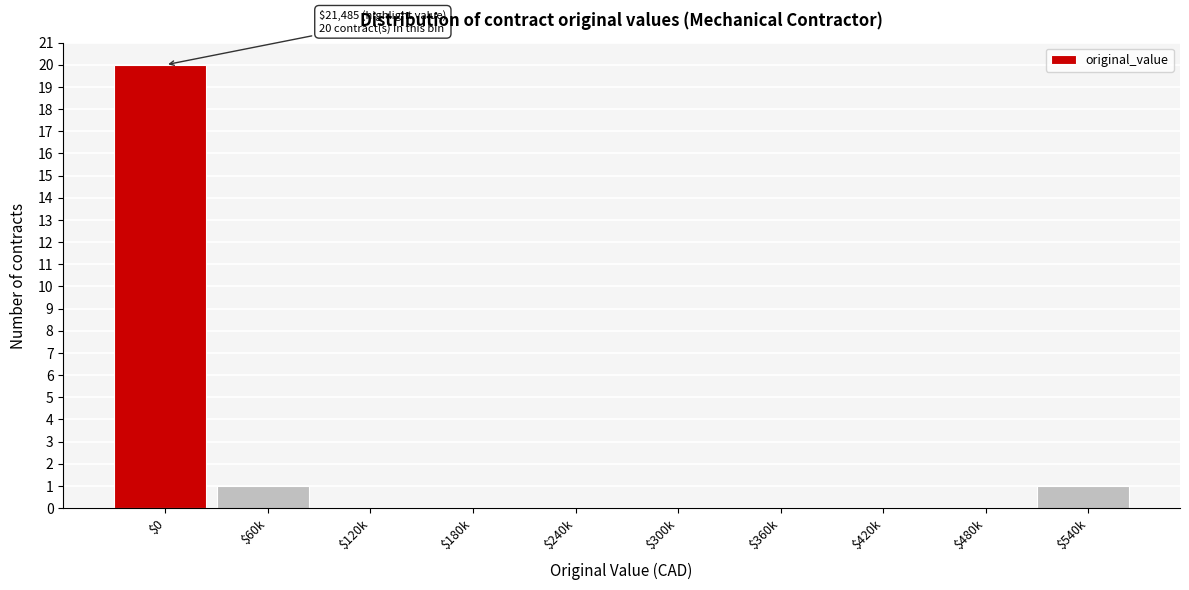

At which category does the chart reach its peak across all series?

$0